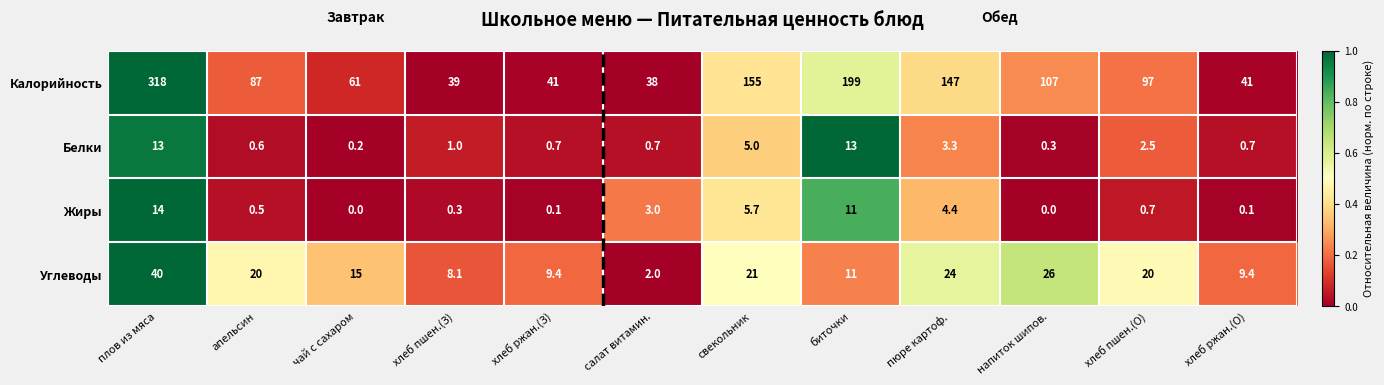

What is the sum of the Углеводы values at напиток шипов. and плов из мяса?

66.0